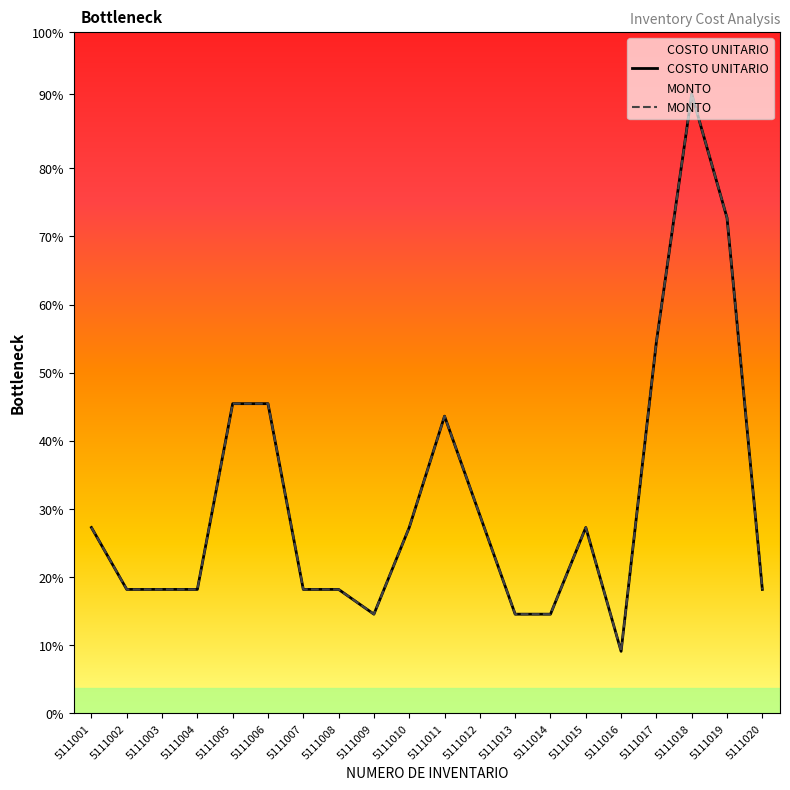

Which series changed the most between 5111008 and 5111015?

COSTO UNITARIO